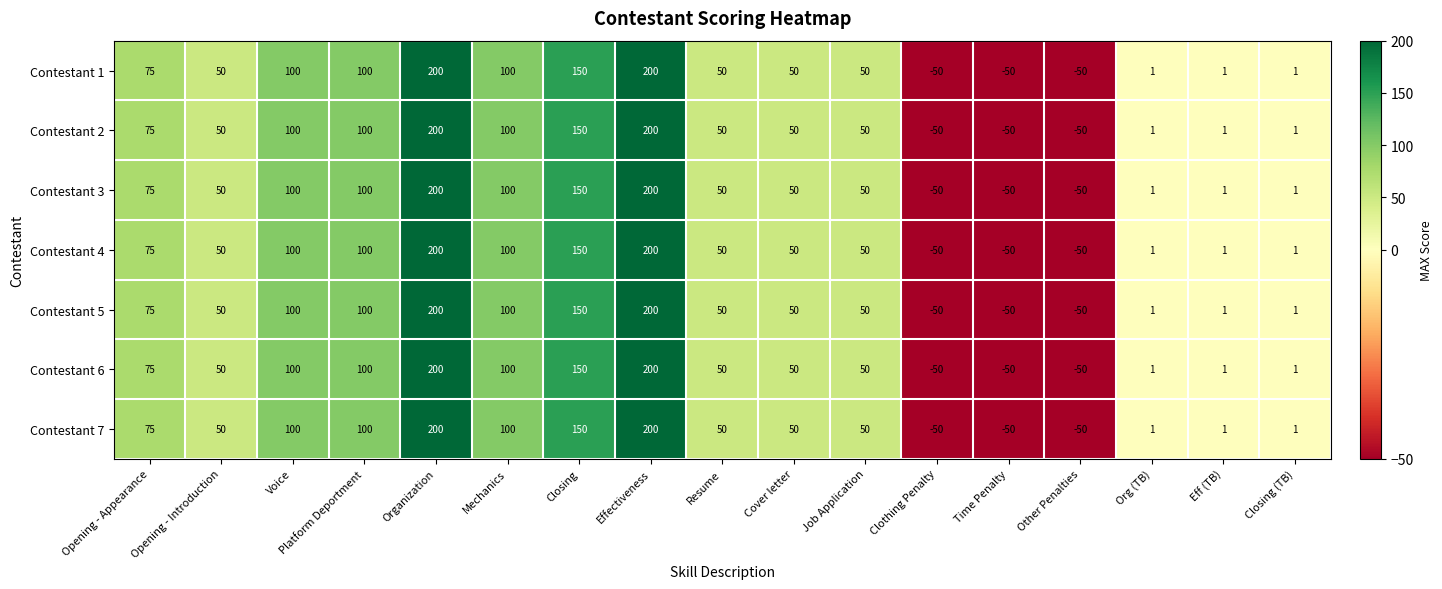

What is the highest value of the Contestant 3 series?

200